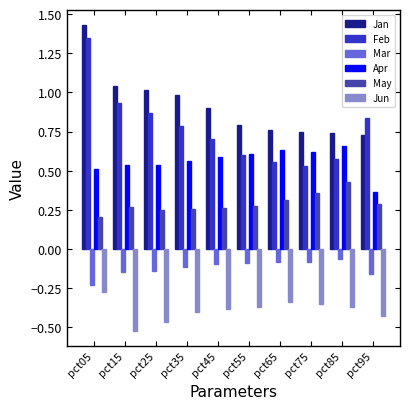

What are all the series names shown in the legend?

Jan, Feb, Mar, Apr, May, Jun